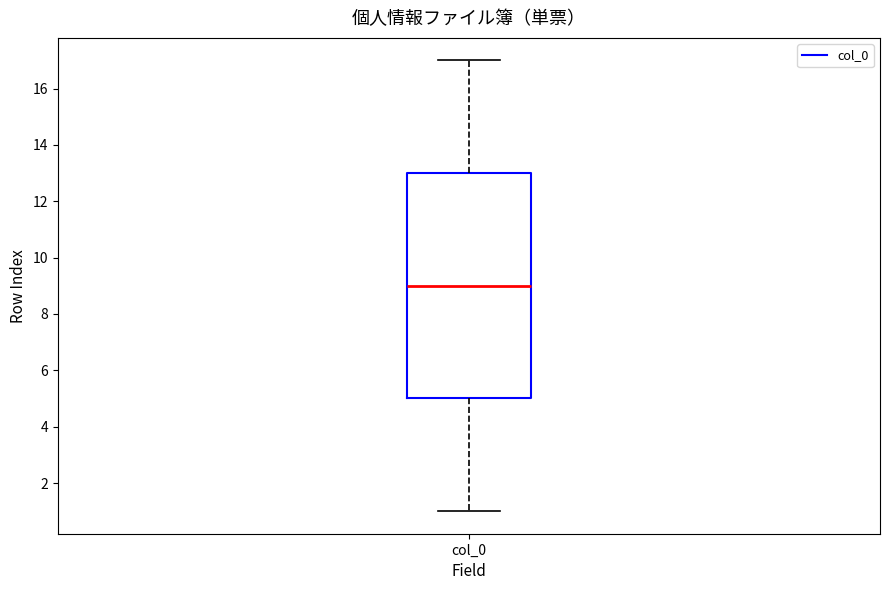

Read this box plot against the y-axis: the position of the median line, the range covered by the box, and the ends of both whiskers. The values are not printed on the chart, so give them approximately, as read against the axis.

median 9, box 5 to 13, whiskers 1 to 17